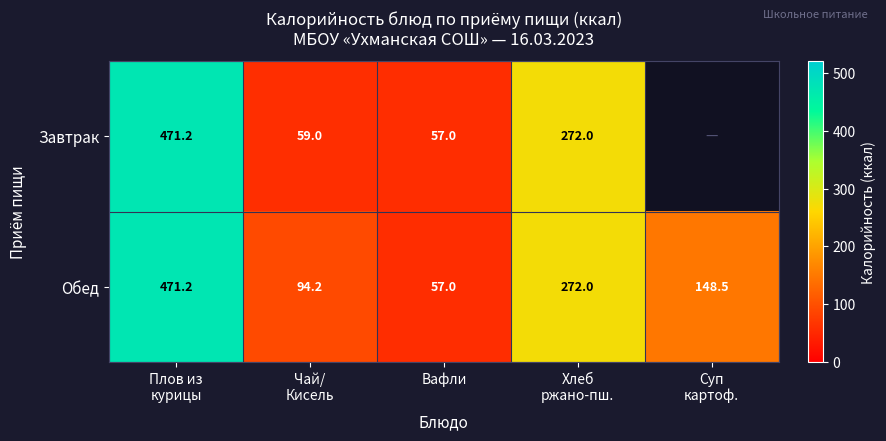

The value of Завтрак at Вафли is 81.5. True or false?

False